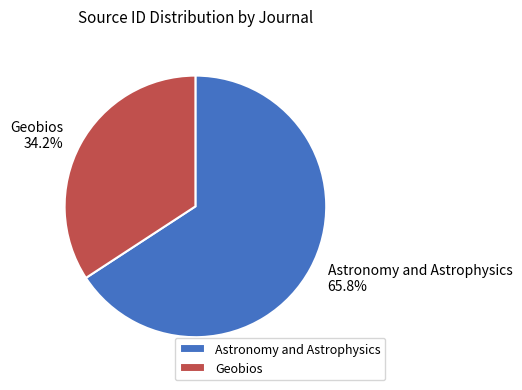

Rank the categories by value from highest to lowest.

Astronomy and Astrophysics, Geobios